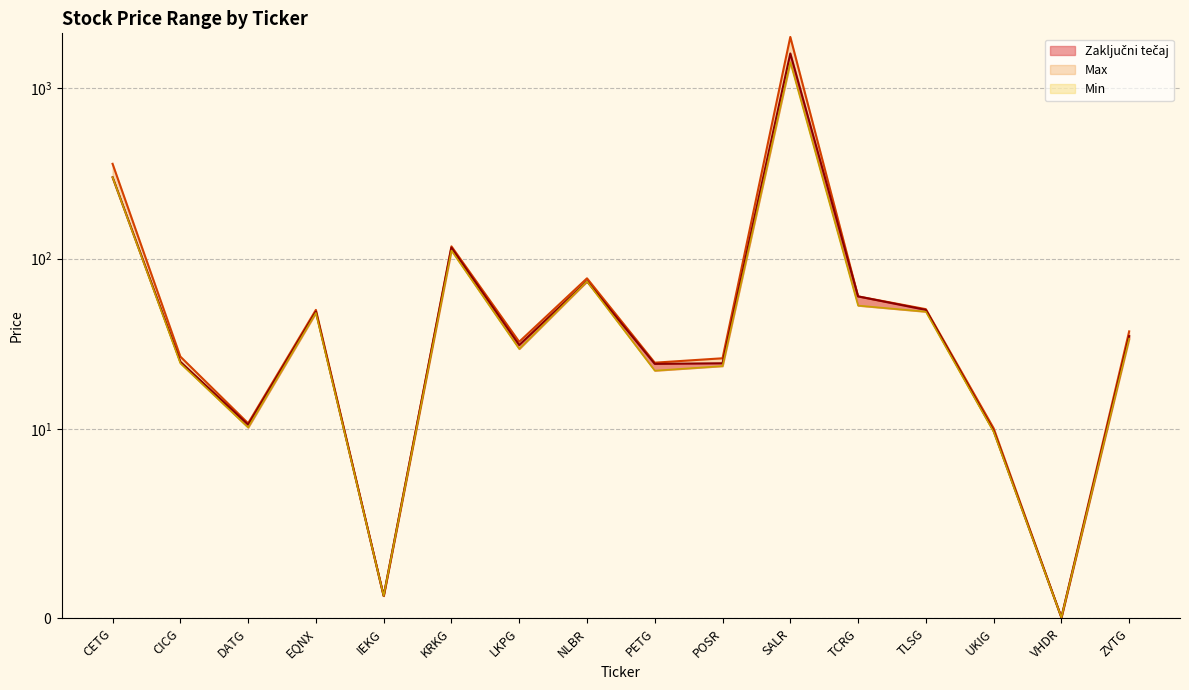

Rank the categories by Max value from lowest to highest.

VHDR, IEKG, UKIG, DATG, PETG, POSR, CICG, LKPG, ZVTG, EQNX, TLSG, TCRG, NLBR, KRKG, CETG, SALR